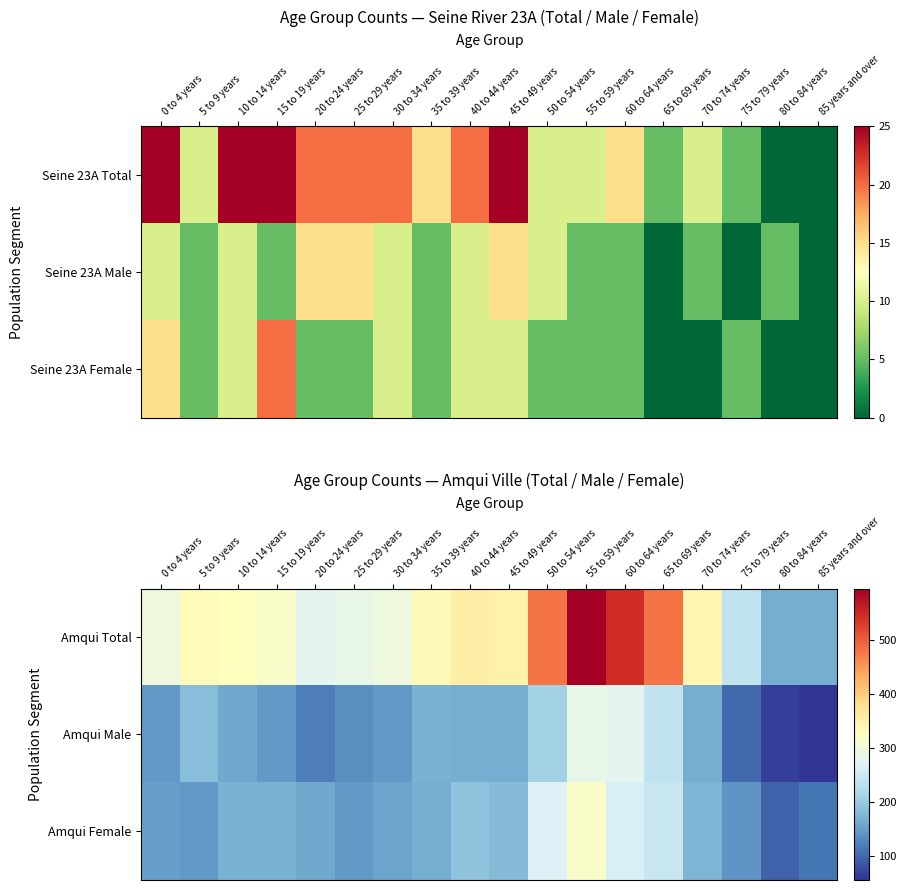

Which series has the largest range (max minus min)?

Amqui Total